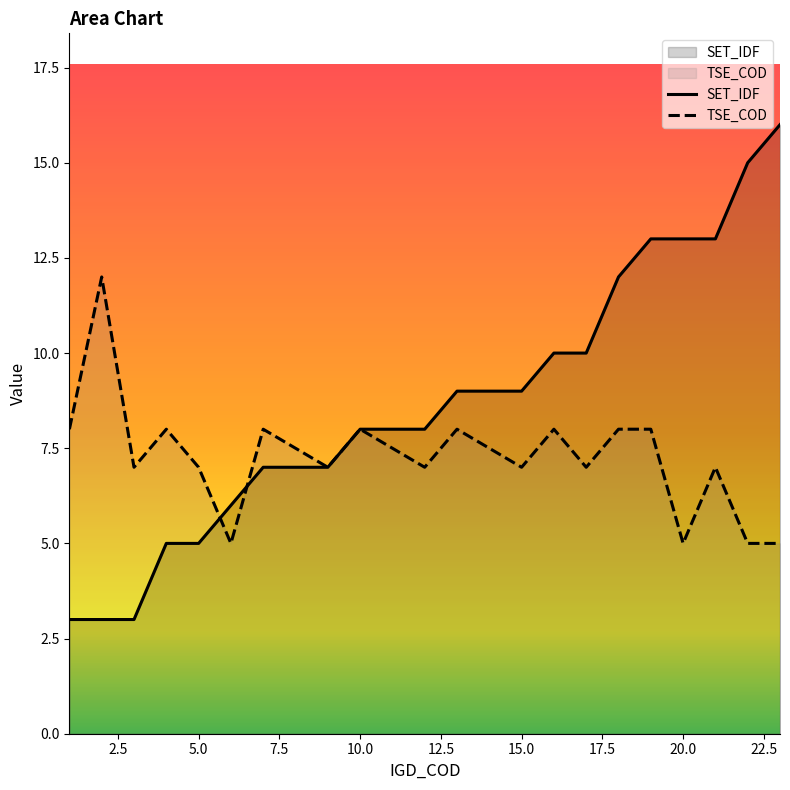

Rank the series at 7 from highest to lowest value.

TSE_COD, SET_IDF